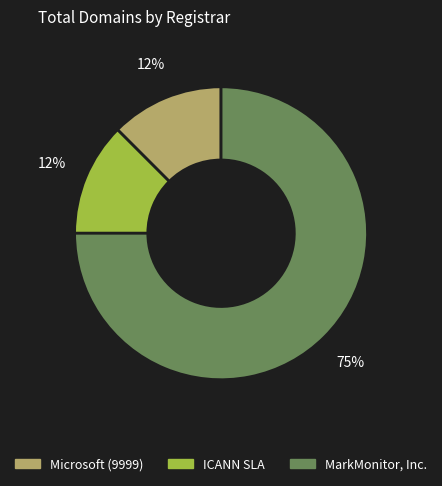

To the nearest percent, what is the average slice percentage?

33%